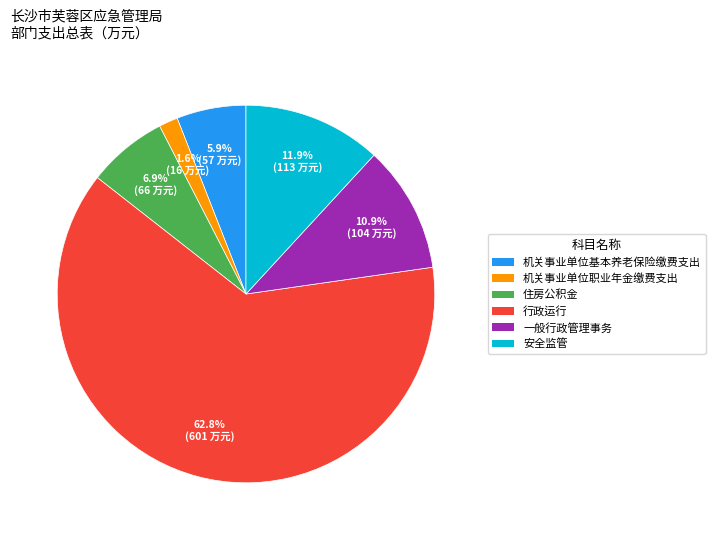

Count the number of slices in the pie.

6